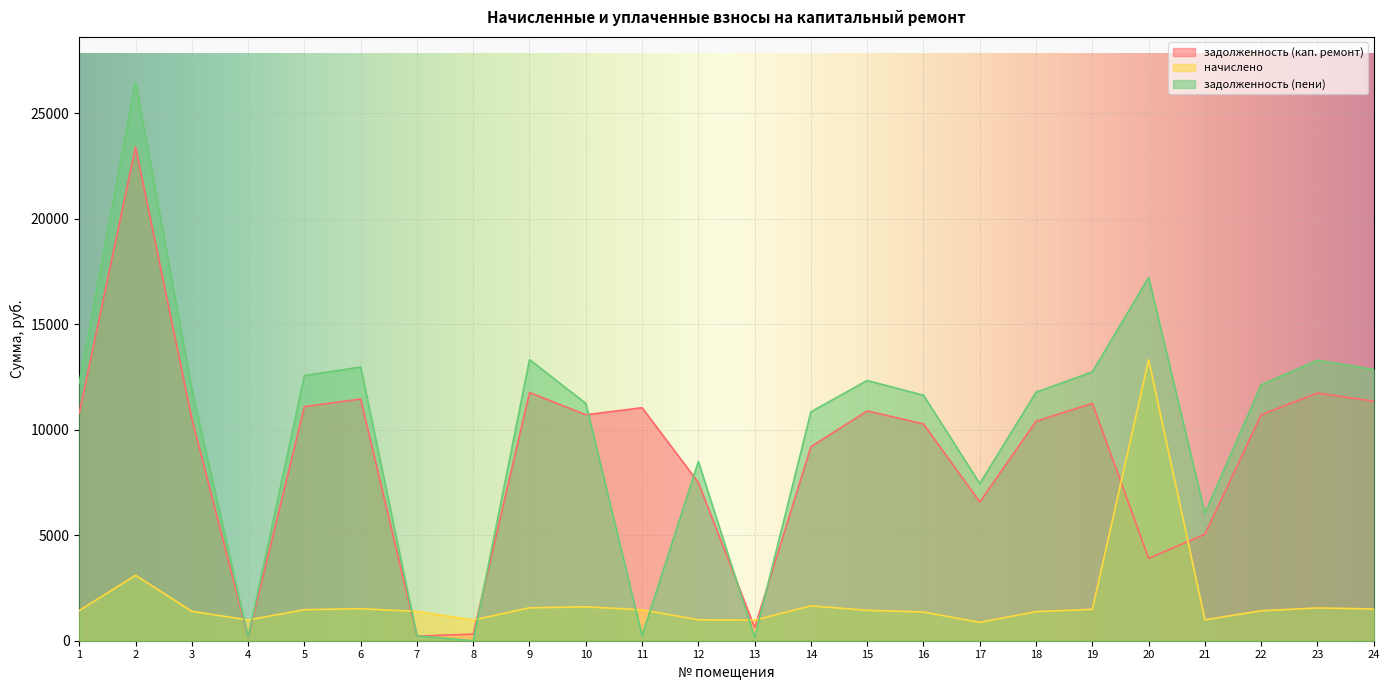

How many categories are shown in the chart?

24